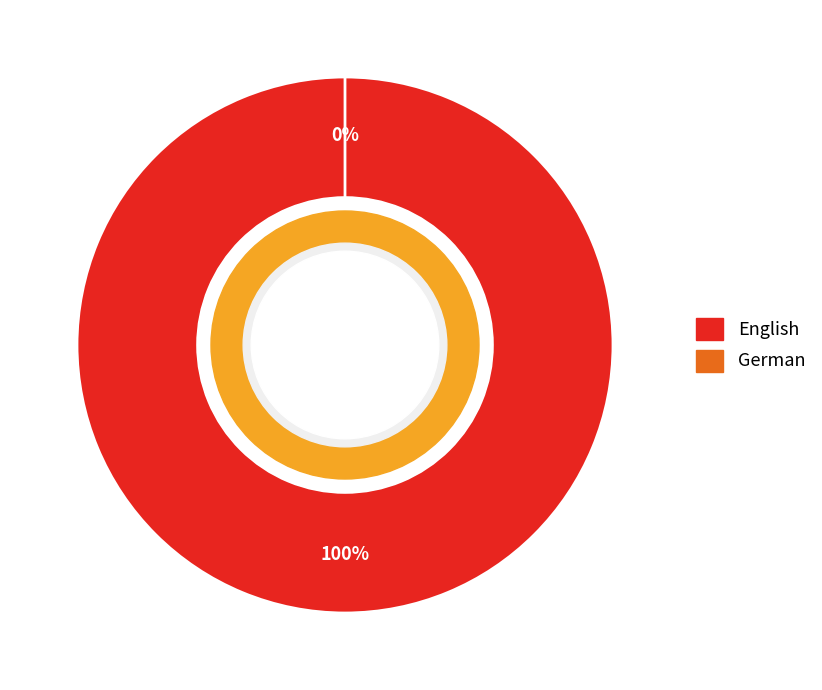

True or false: German accounts for 5% of the total.

False